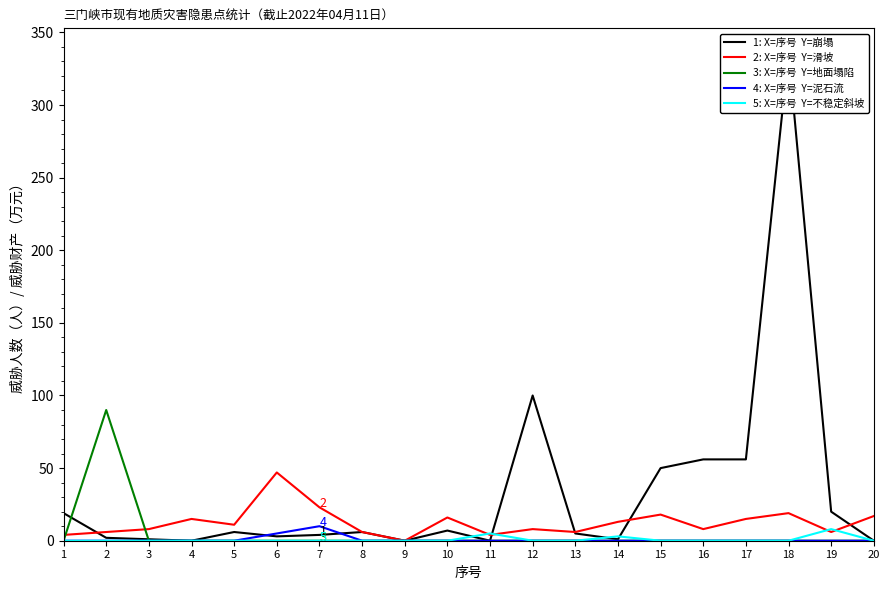

Rank the series at 8 from lowest to highest value.

地面塌陷, 泥石流, 不稳定斜坡, 崩塌, 滑坡